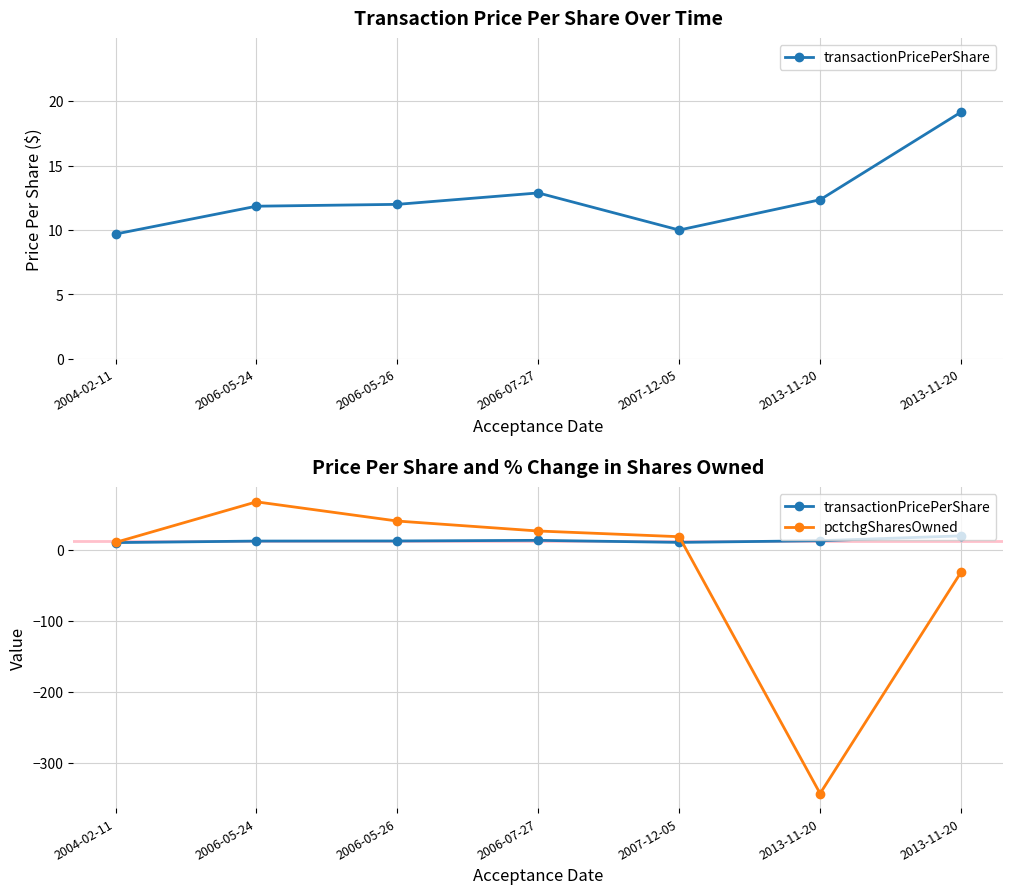

Read the transactionPricePerShare value at 2006-05-26.

12.0